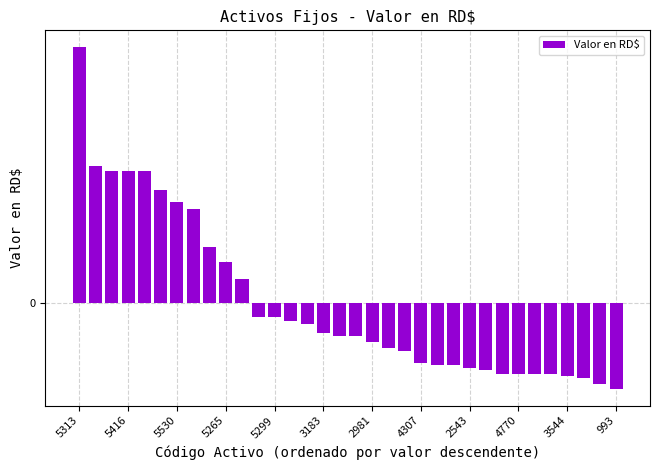

Which label corresponds to the largest value in the chart?

5313